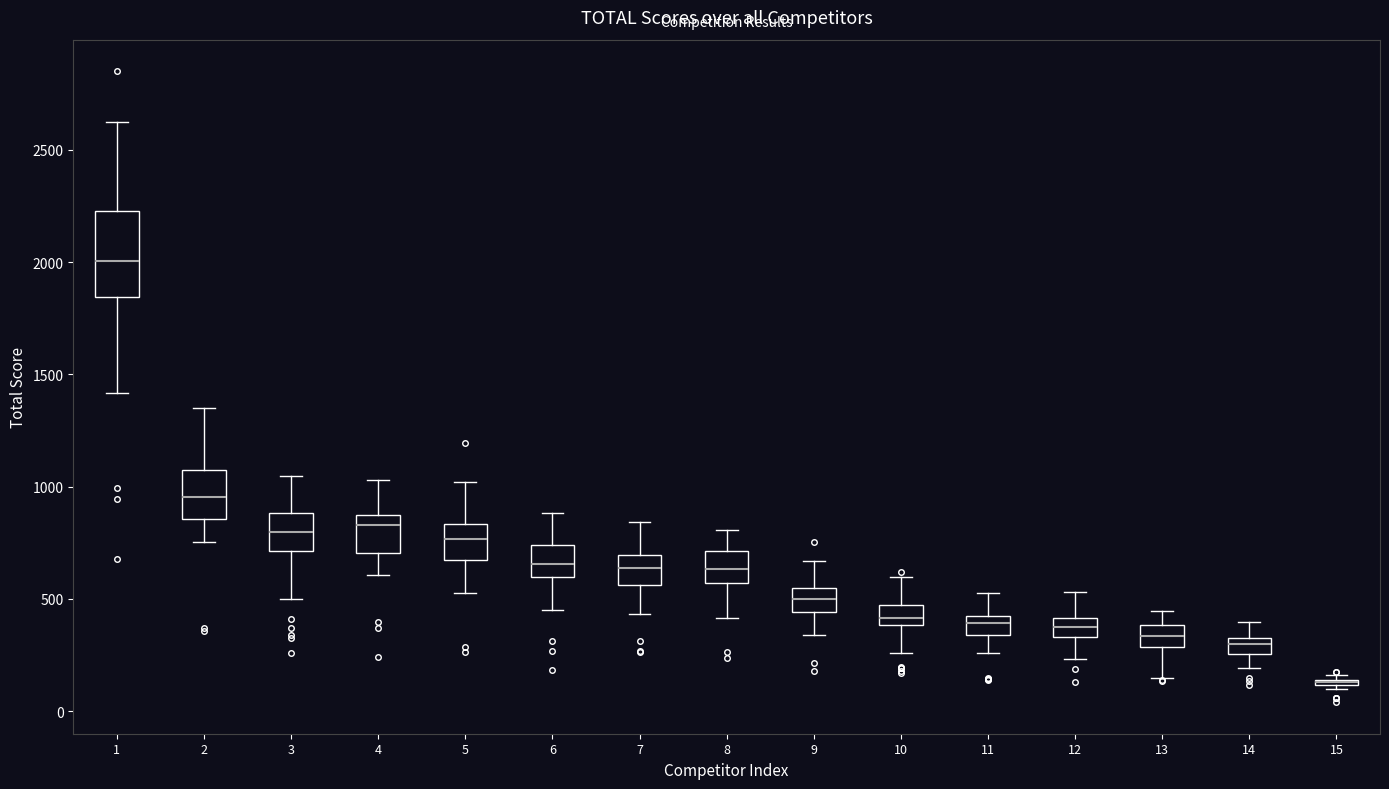

Which box is the tallest, from its lower edge to its upper edge?

1